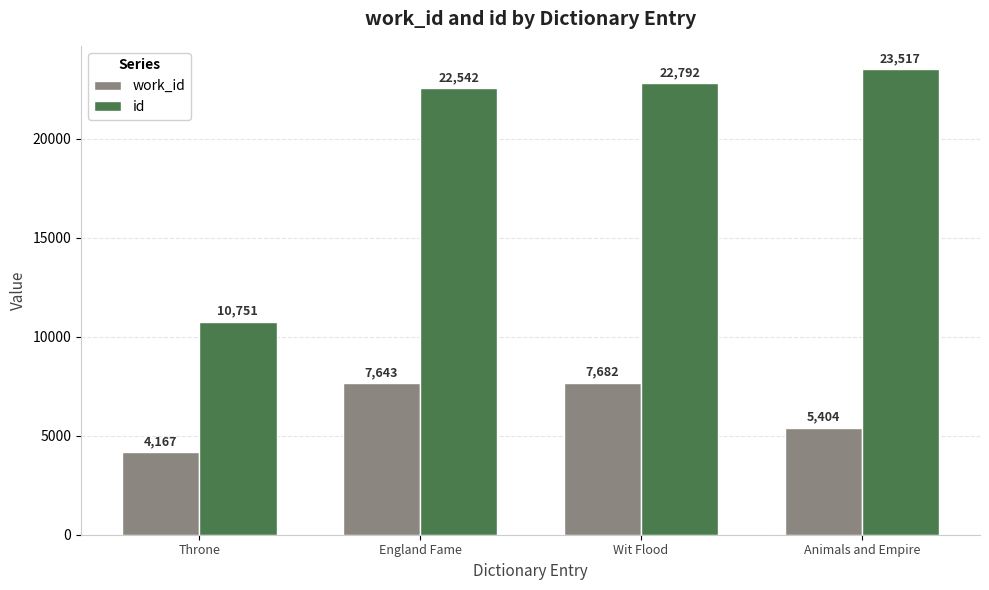

What is the difference between the maximum and minimum values in the id series?

12766